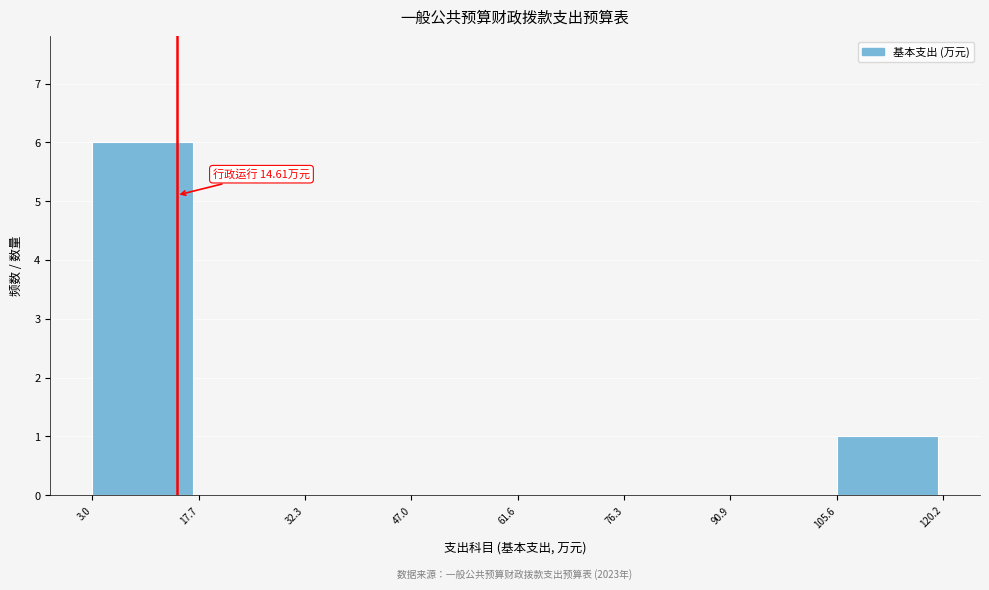

Over which range of the x-axis is the bar tallest?

3.0 to 17.7